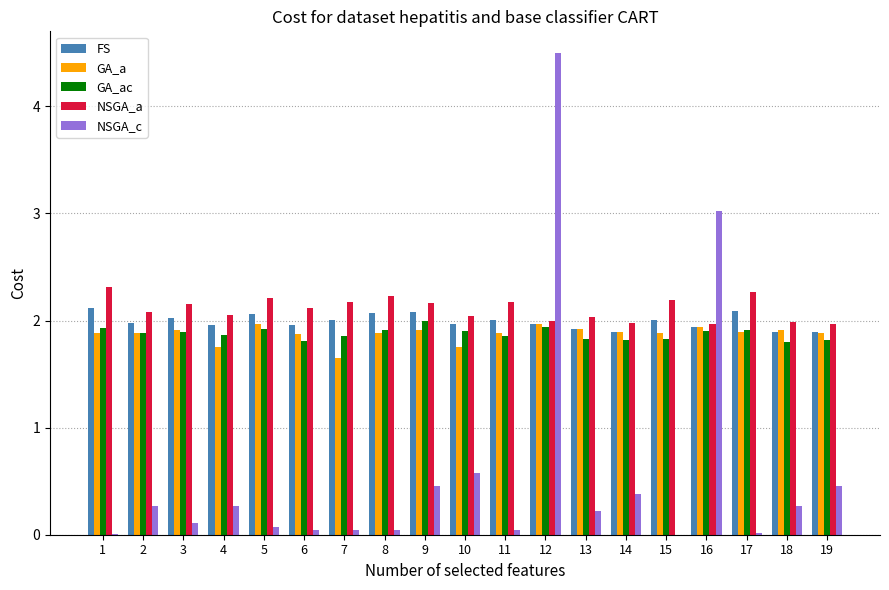

Is the value of NSGA_c at 18 greater than the value of GA_ac at 2?

No